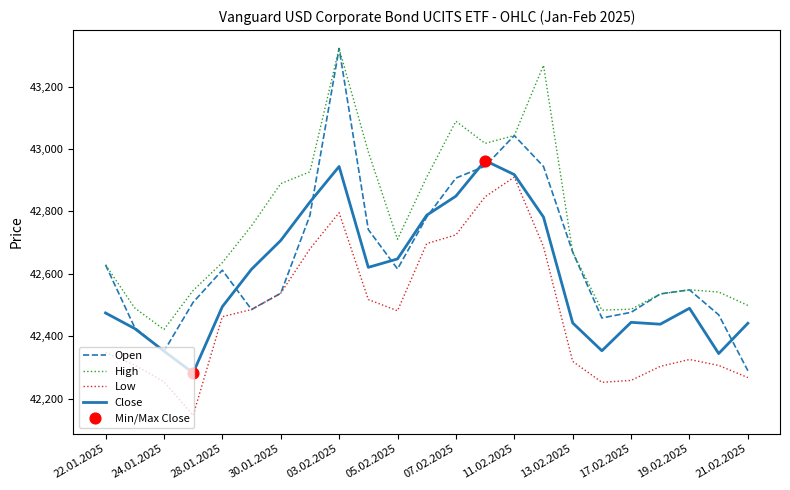

Which series has the largest total across all categories?

High